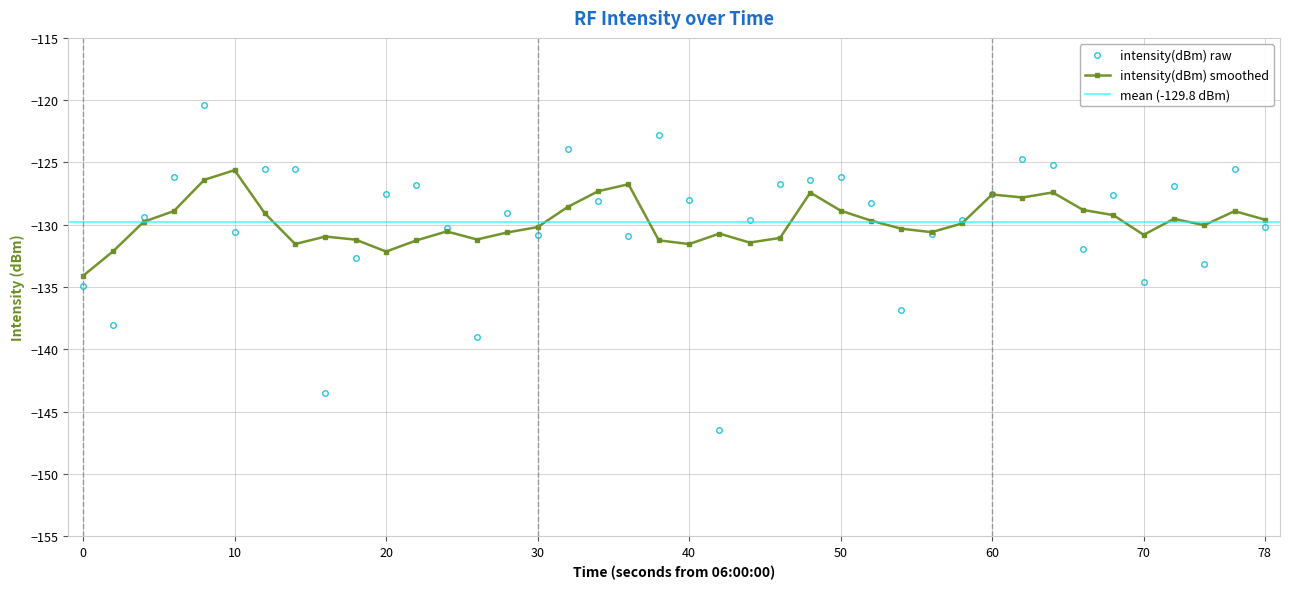

True or false: intensity(dBm) smoothed has more than 2 interior local peaks.

True